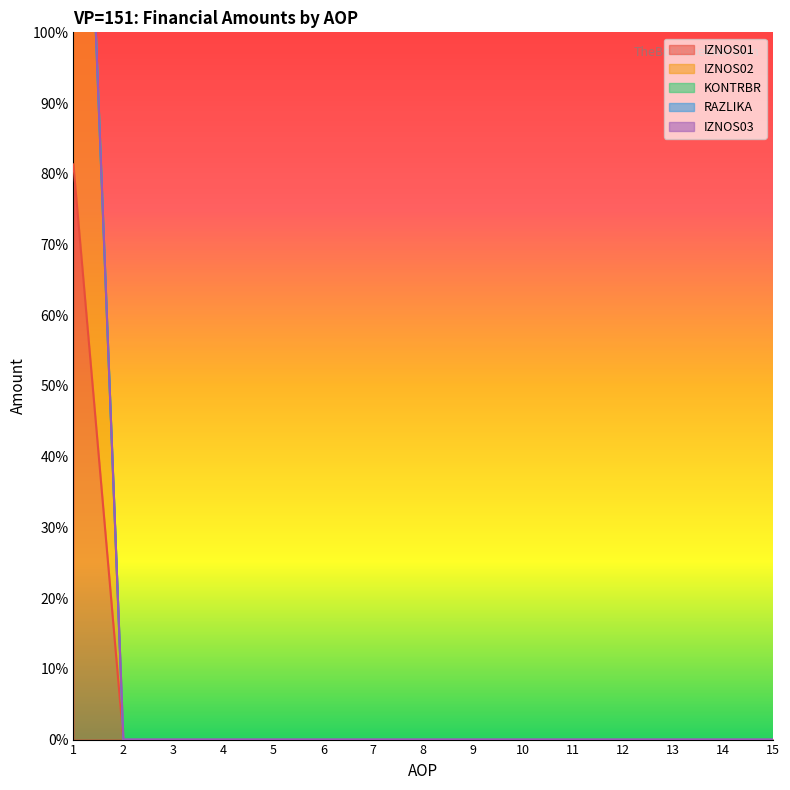

Is the value of IZNOS02 at 4 greater than the value of RAZLIKA at 13?

No